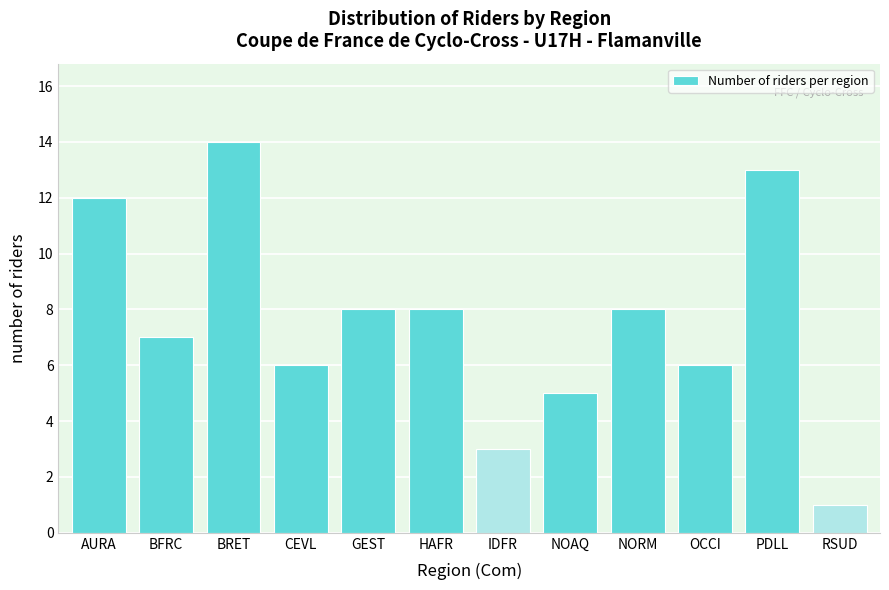

Reading left to right, what are all the values shown in this chart?

12	7	14	6	8	8	3	5	8	6	13	1